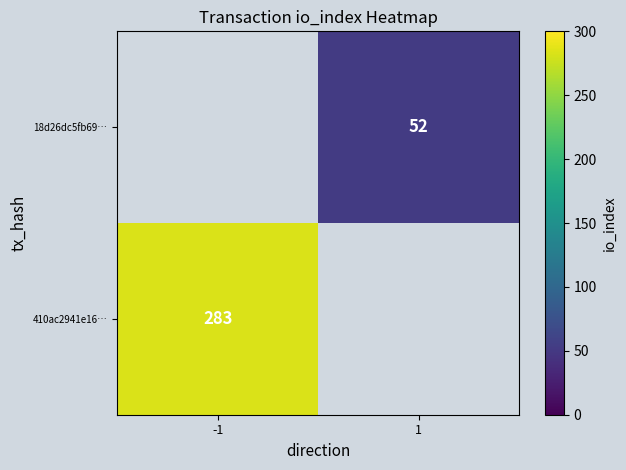

Is the value of 18d26dc5fb69… at 1 greater than the value of 410ac2941e16… at -1?

No